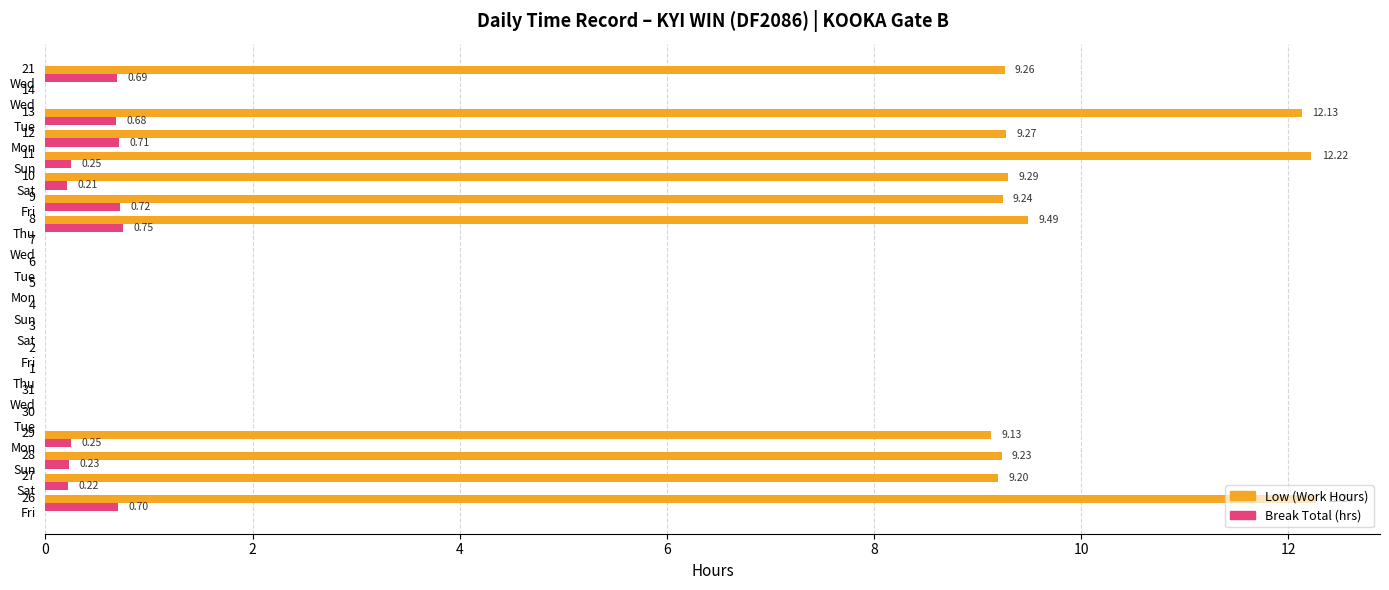

Which series has the largest total across all categories?

Low (Work Hours)